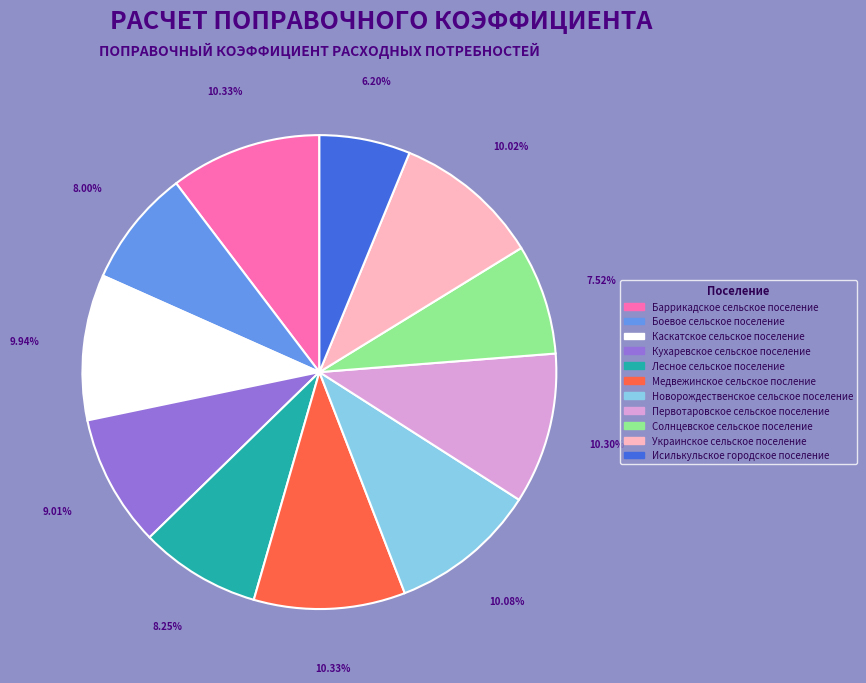

How much of the chart is everything except Баррикадское сельское поселение?

89.7%